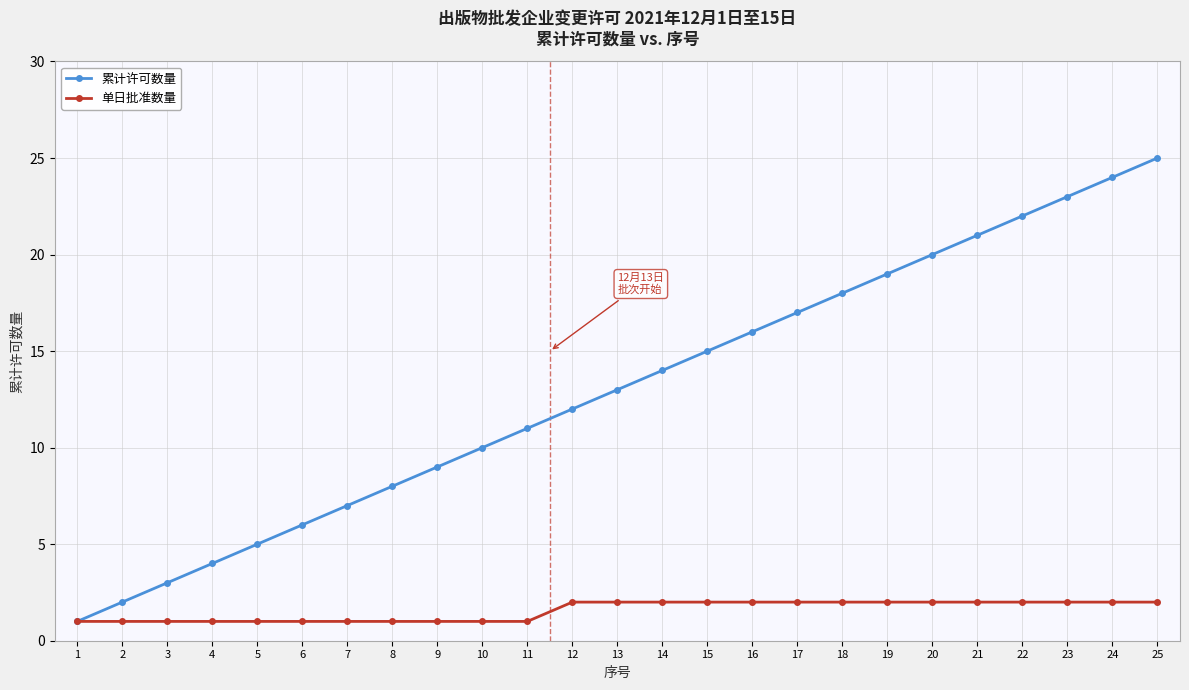

True or false: 累计许可数量 has a value of 22 at 14.

False